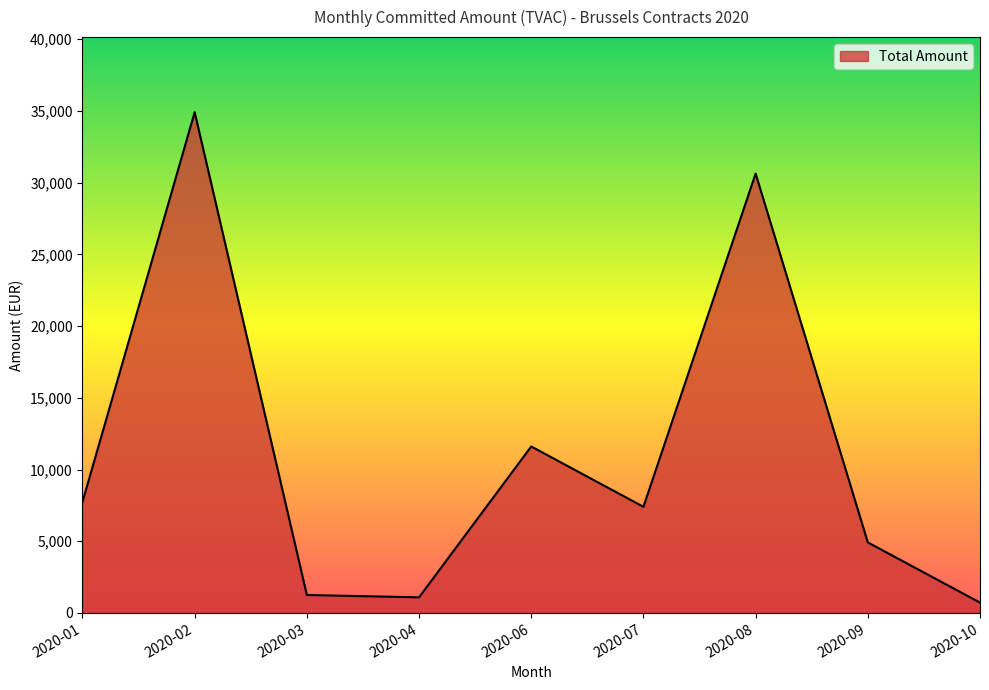

Does the chart have visible grid lines?

No